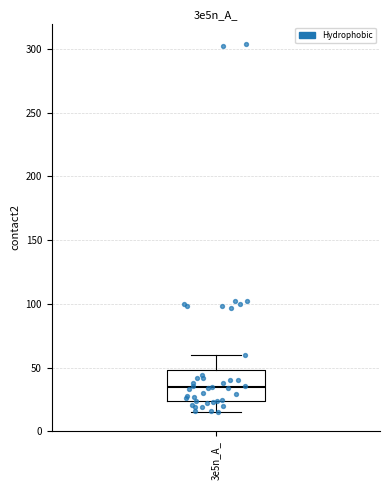

Read this box plot against the y-axis: the position of the median line, the range covered by the box, and the ends of both whiskers. The values are not printed on the chart, so give them approximately, as read against the axis.

median 35, box 25 to 50, whiskers 15 to 60